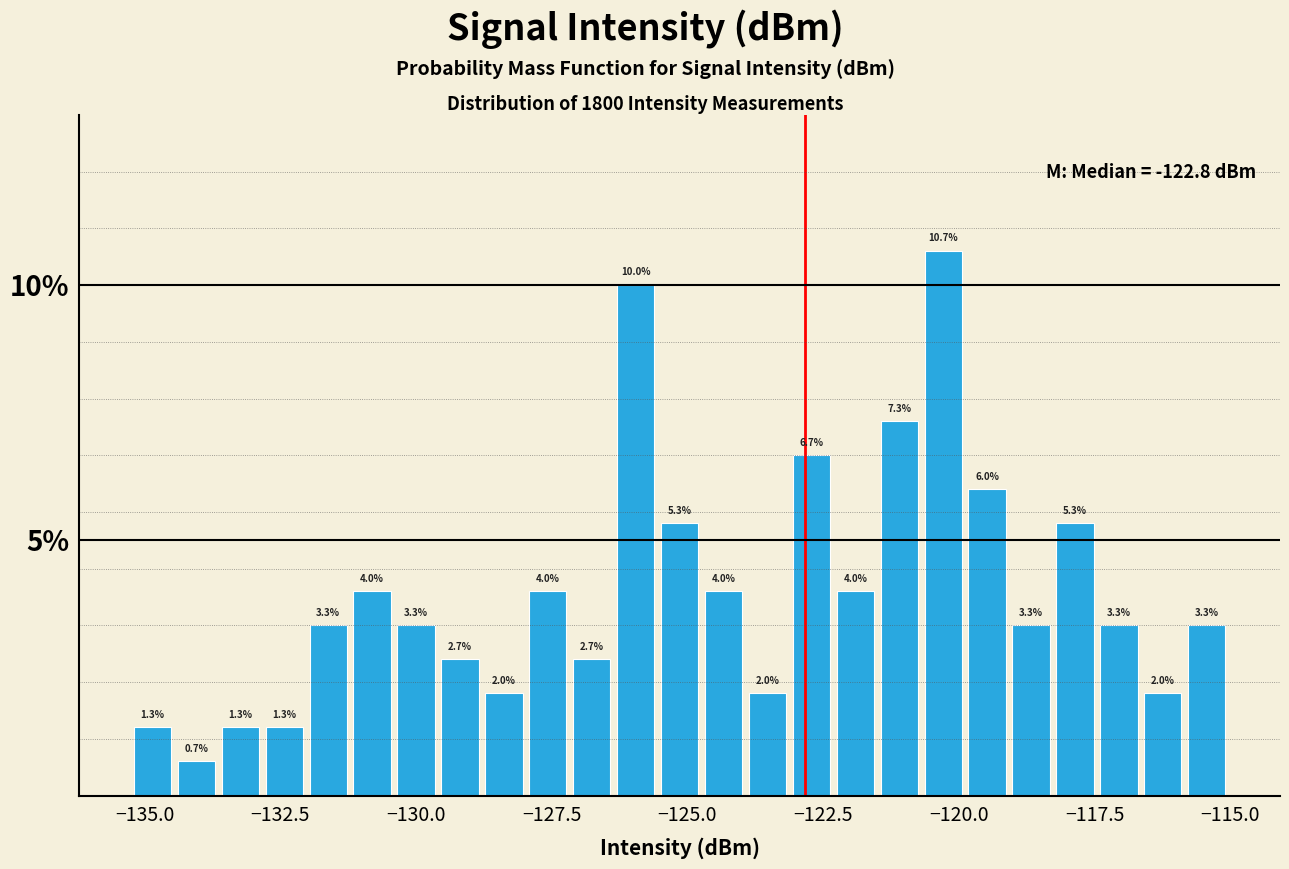

Around what value on the x-axis is the tallest bar? Give the approximate position of its centre, as read against the axis.

-120.5